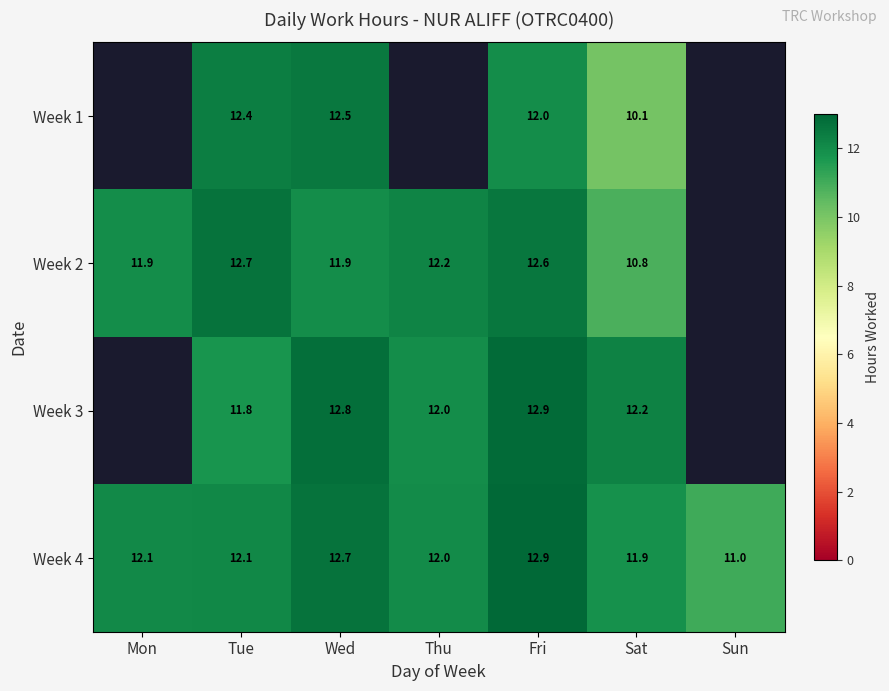

Which category has the lowest value in the Week 4 series?

Sun